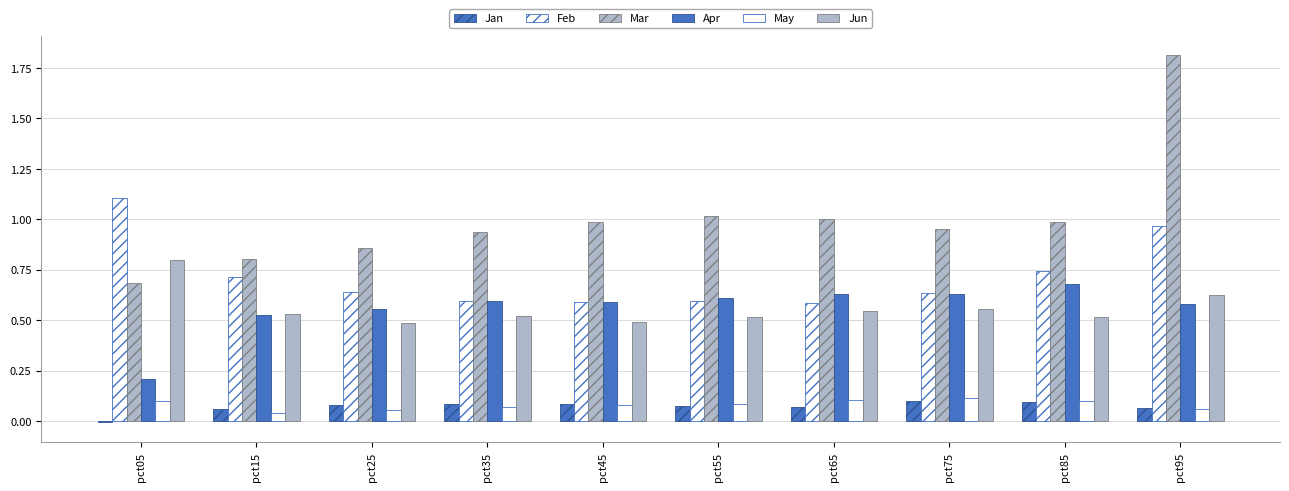

Count the number of categories in the chart.

10